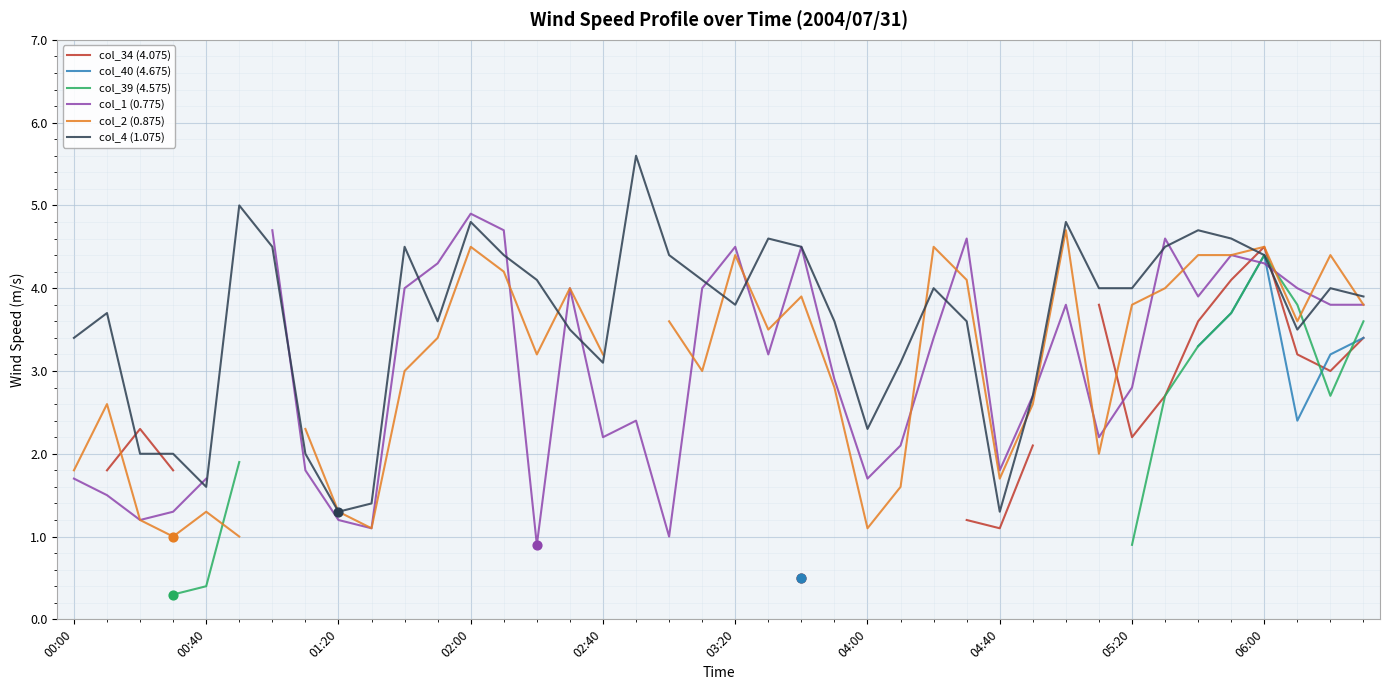

At which category is the sum across all series the highest?

06:00